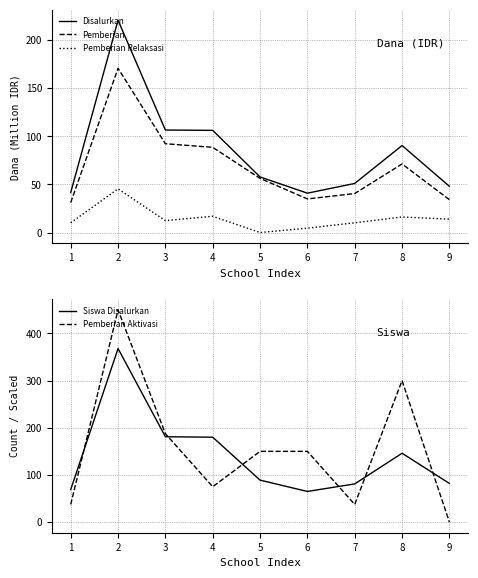

How many categories are shown in the chart?

9